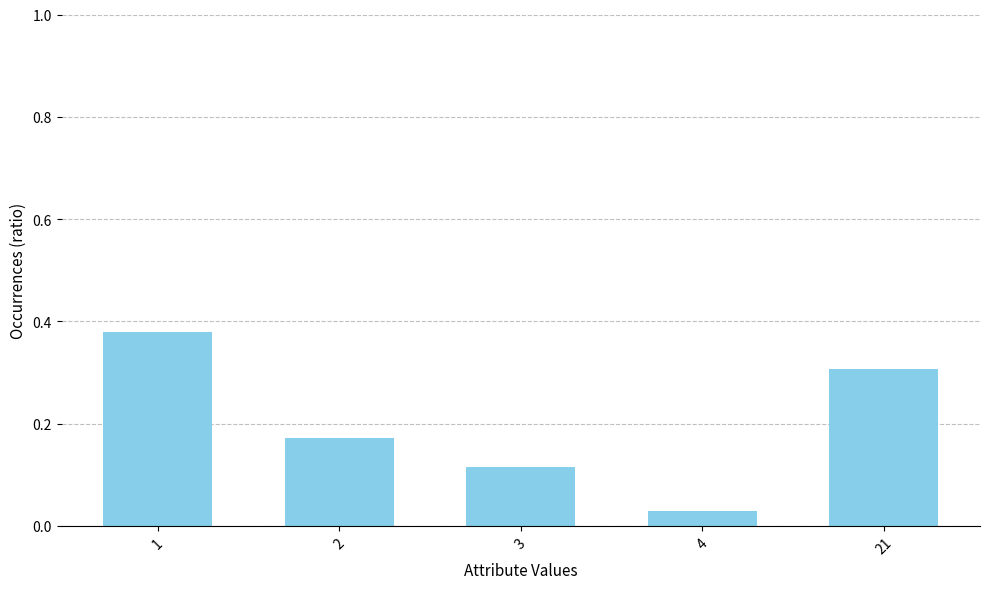

At which label is the value closest to 0?

4